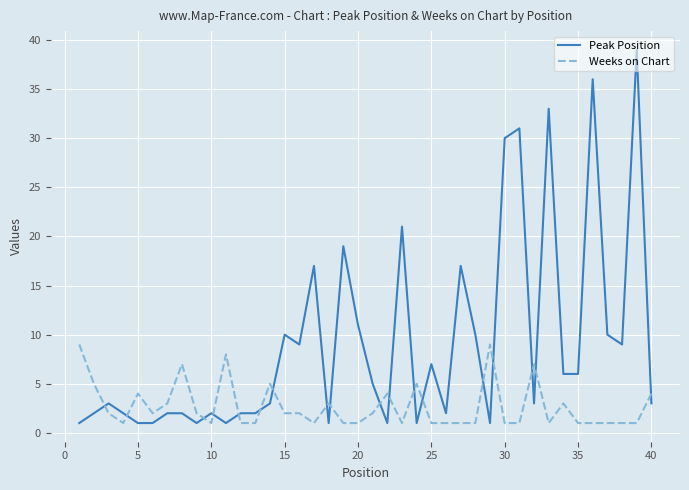

What is the difference between the maximum and minimum values in the Weeks on Chart series?

8